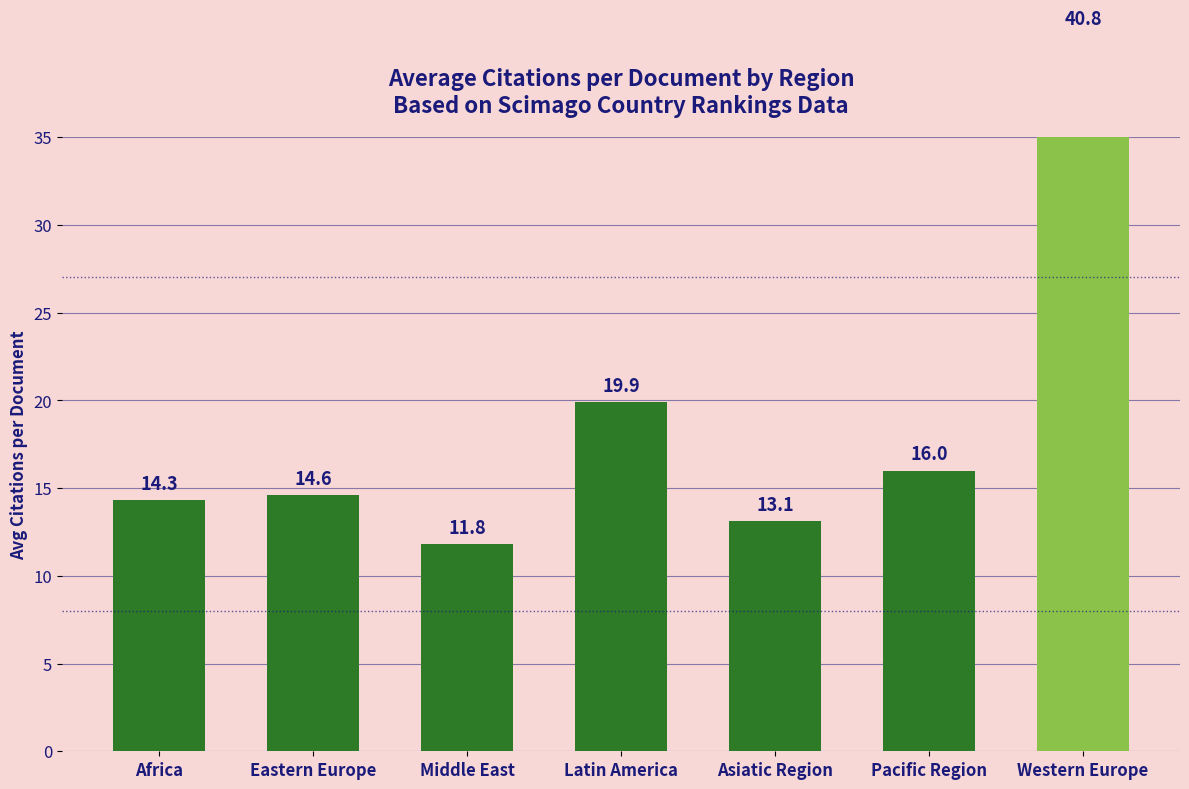

List the labels in order of value, largest first.

Western Europe, Latin America, Pacific Region, Eastern Europe, Africa, Asiatic Region, Middle East